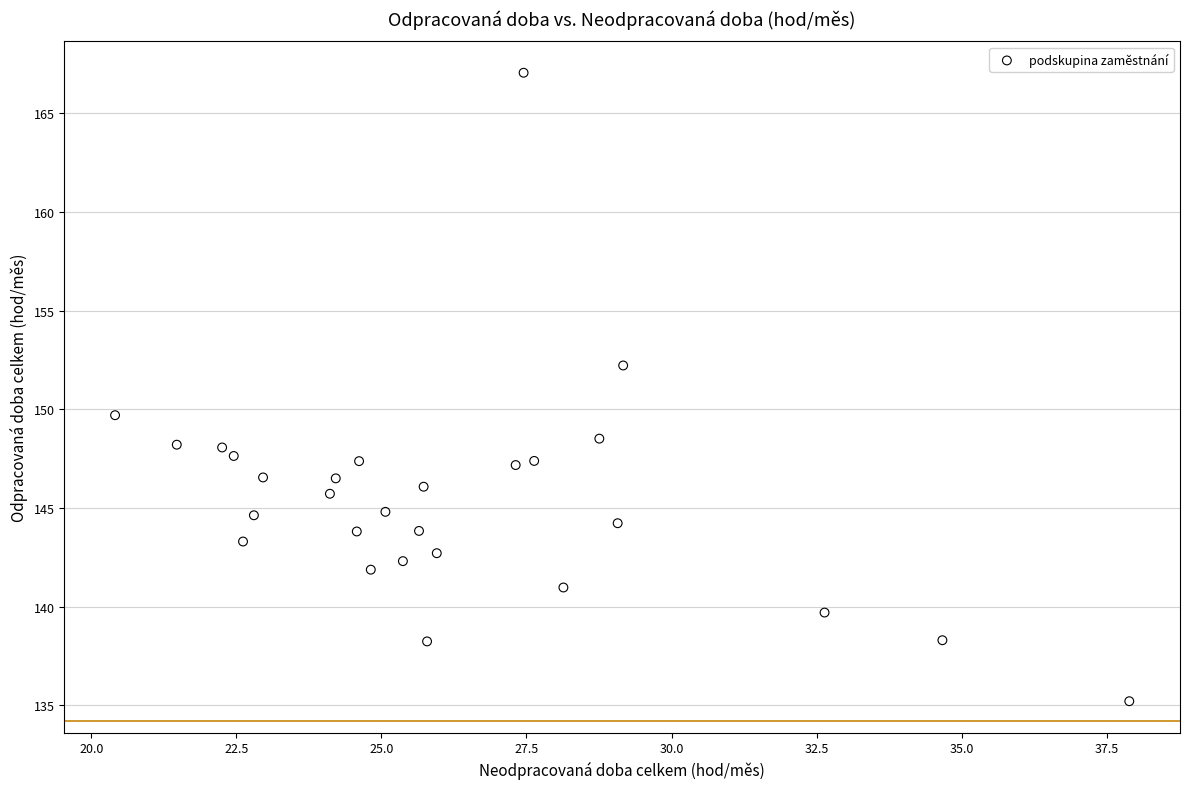

What is the range of Y values (max minus min)?

31.8